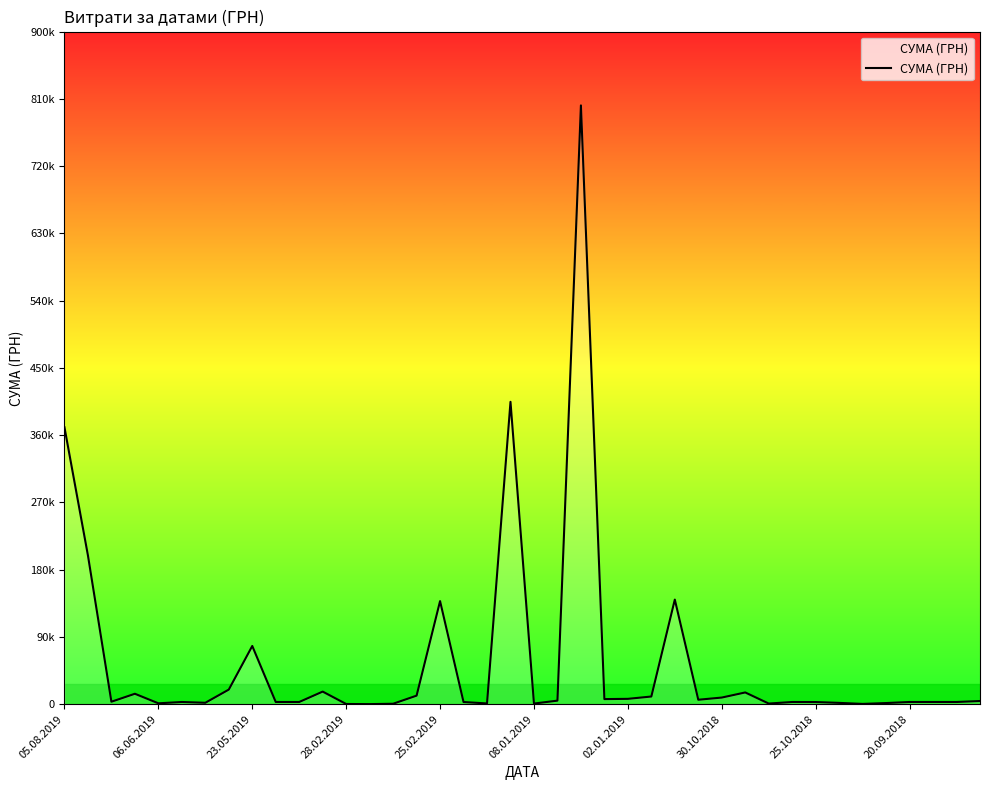

Does the chart have visible grid lines?

No